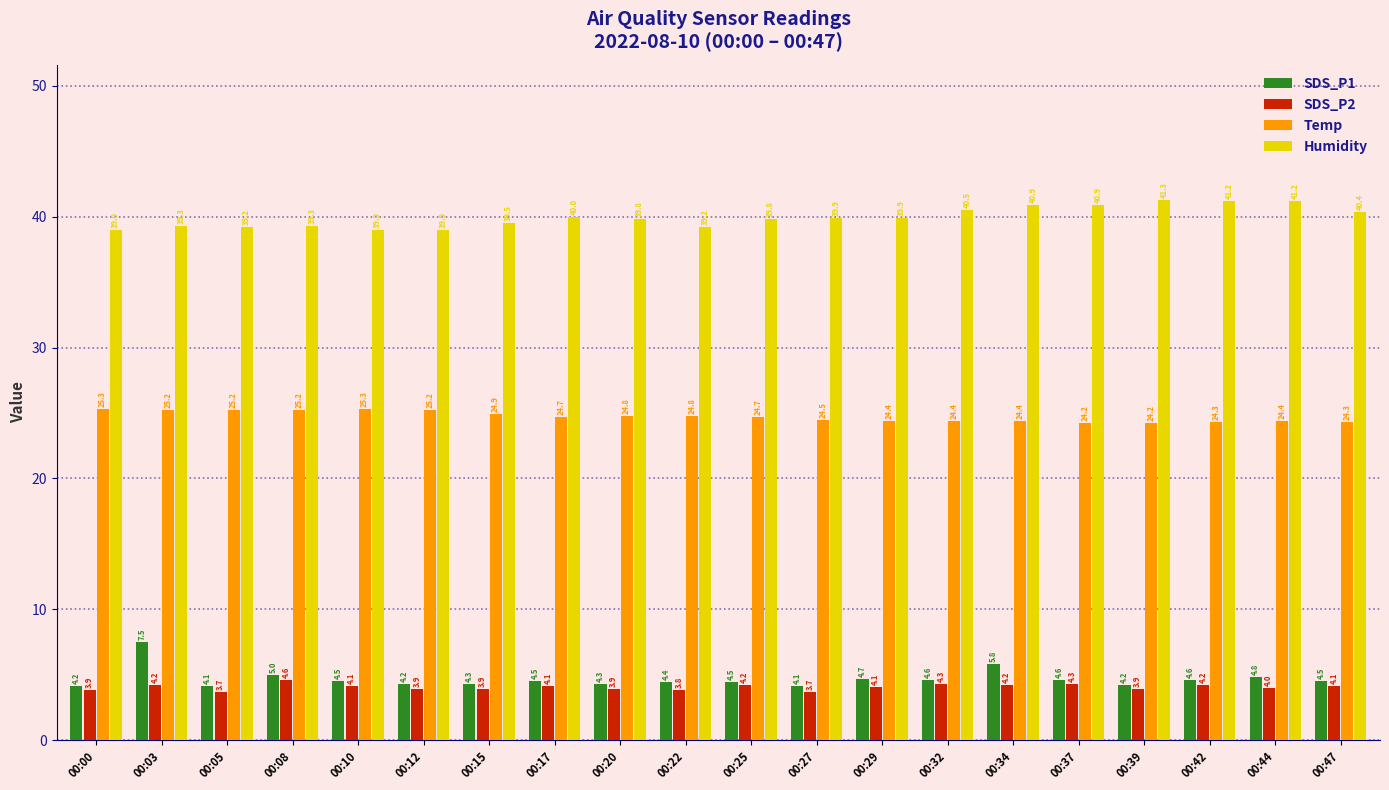

Rank the series by their maximum value, from highest to lowest.

Humidity, Temp, SDS_P1, SDS_P2